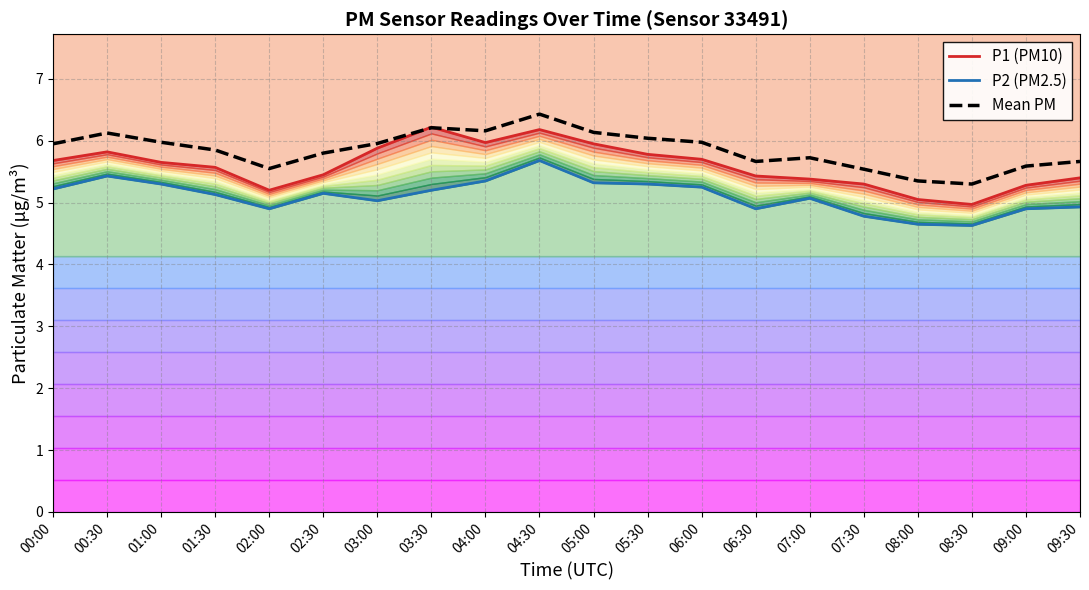

What is the average value of the P1 (PM10) series?

5.6